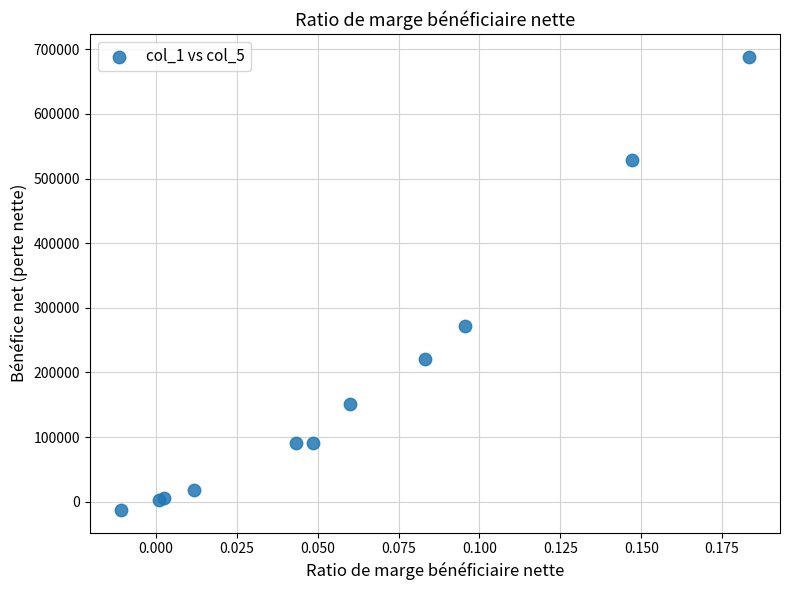

What Y value in the scatter plot is closest to 337878?

271815